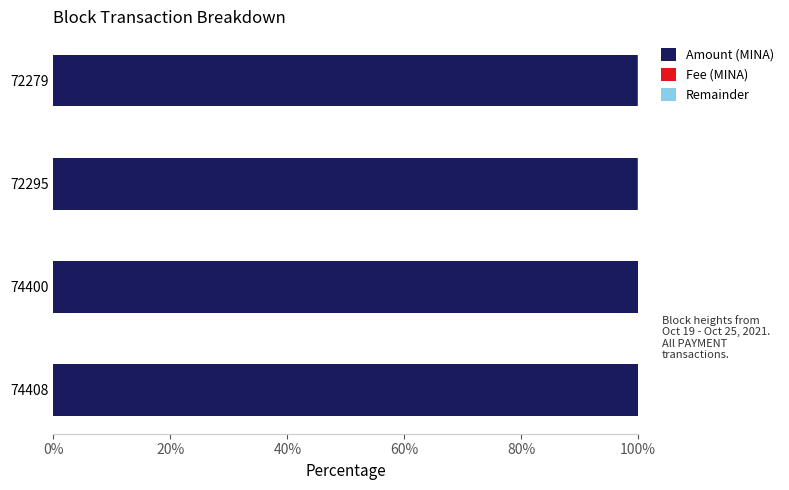

Count the number of categories in the chart.

4